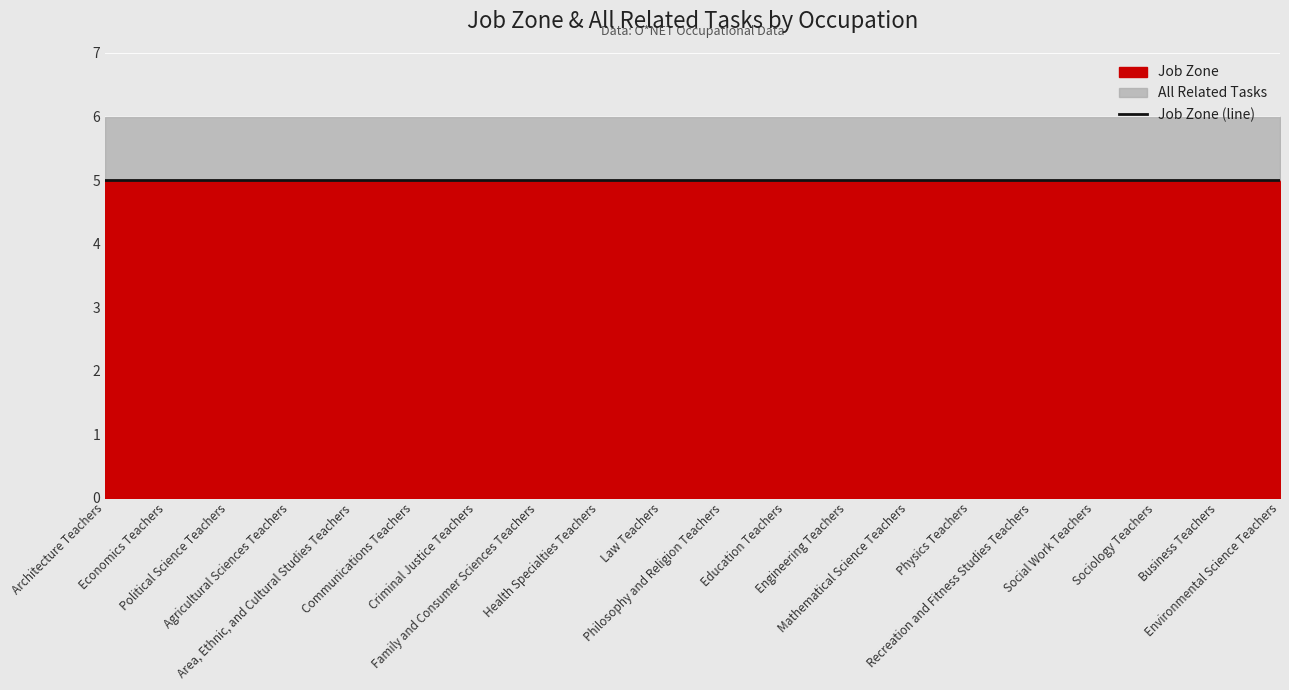

What is the spread (max minus min) of values at Recreation and Fitness Studies Teachers?

4